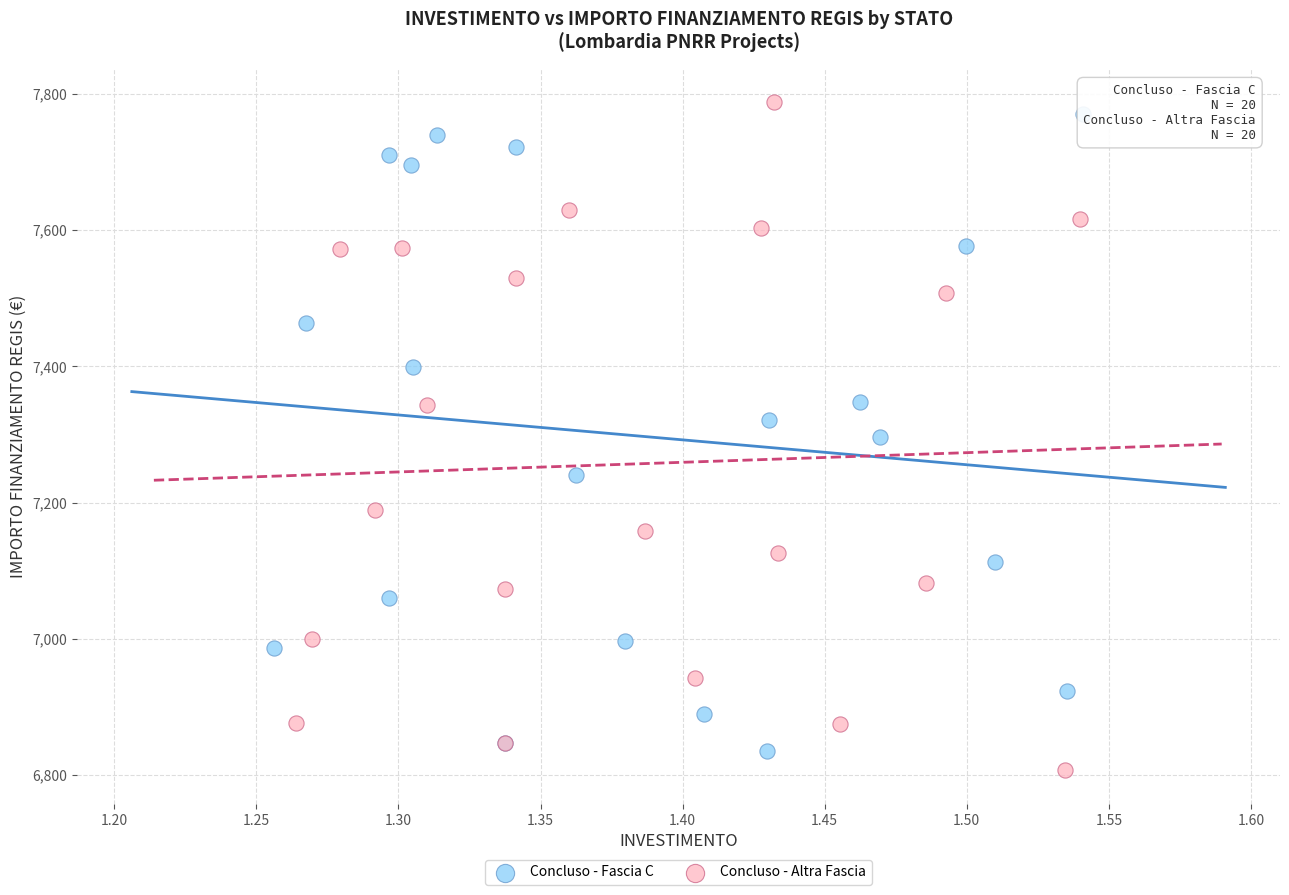

Which series has the widest spread of Y values?

Concluso - Altra Fascia